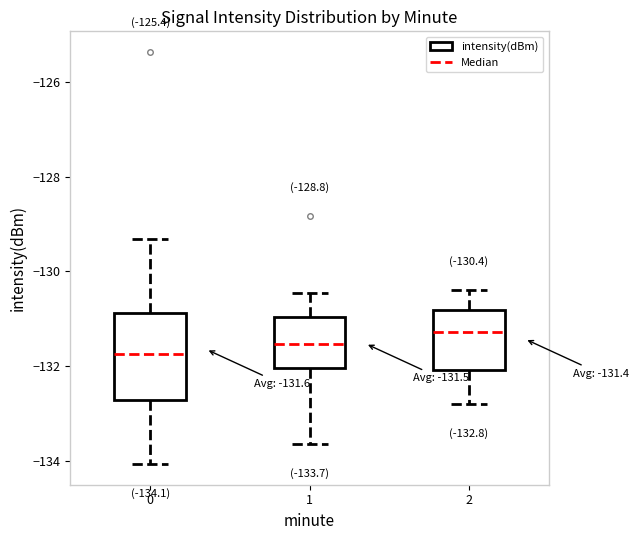

Which box is the tallest, from its lower edge to its upper edge?

0